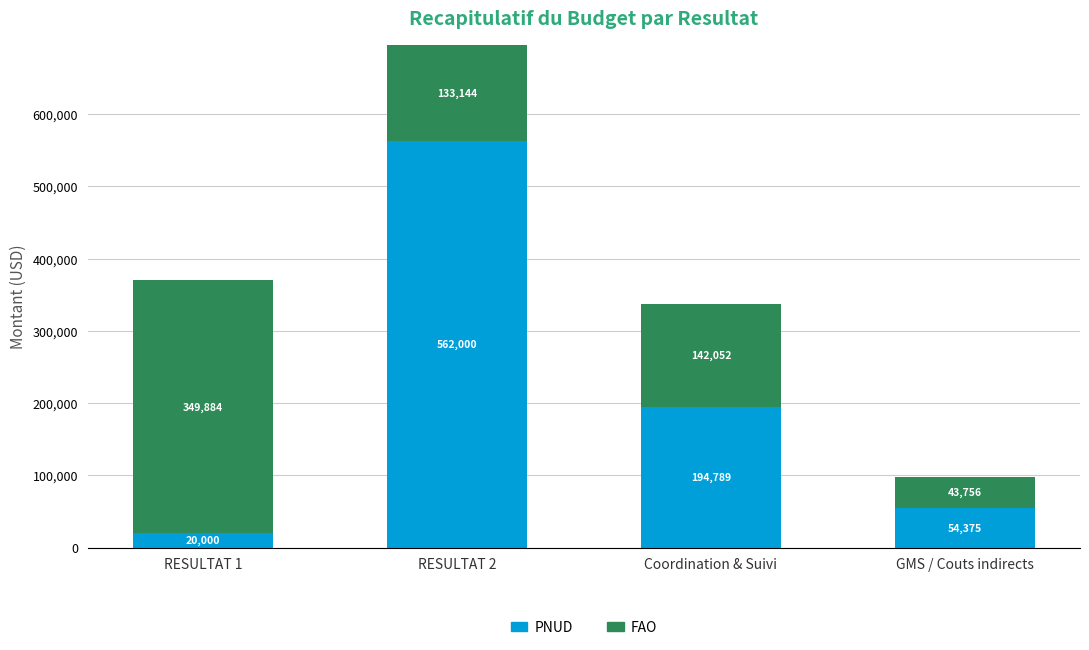

Where is PNUD nearest to the value 291000?

Coordination & Suivi